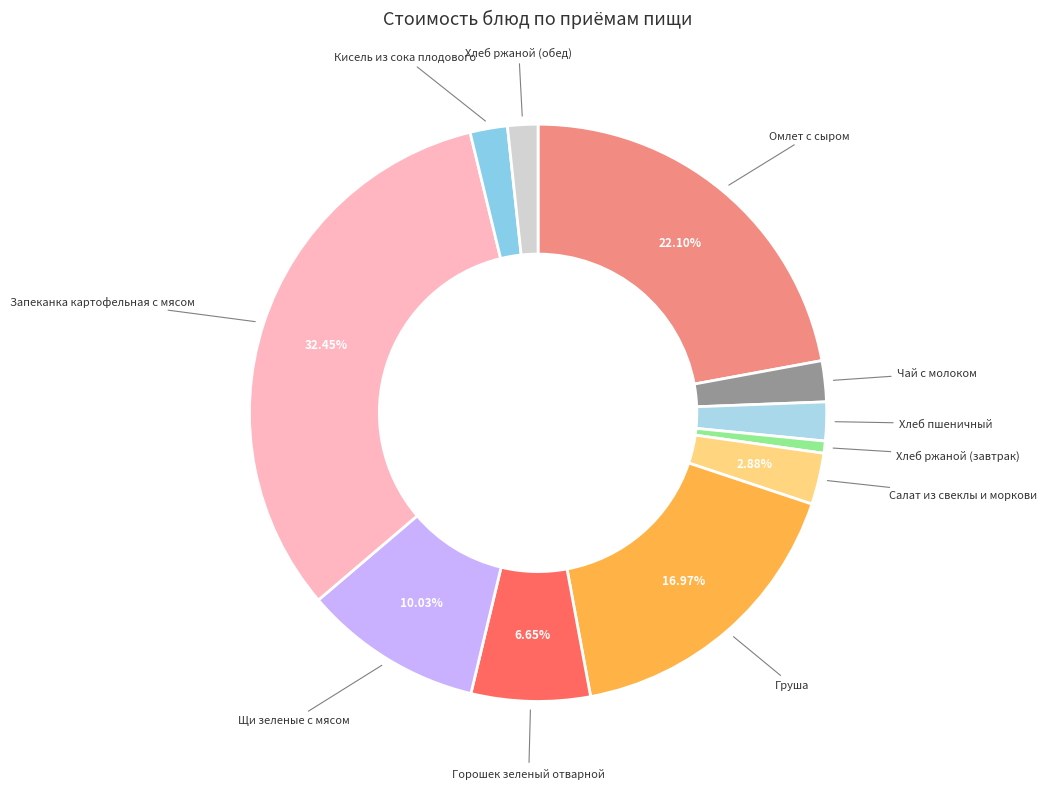

Is Салат из свеклы и моркови the majority of the pie?

No